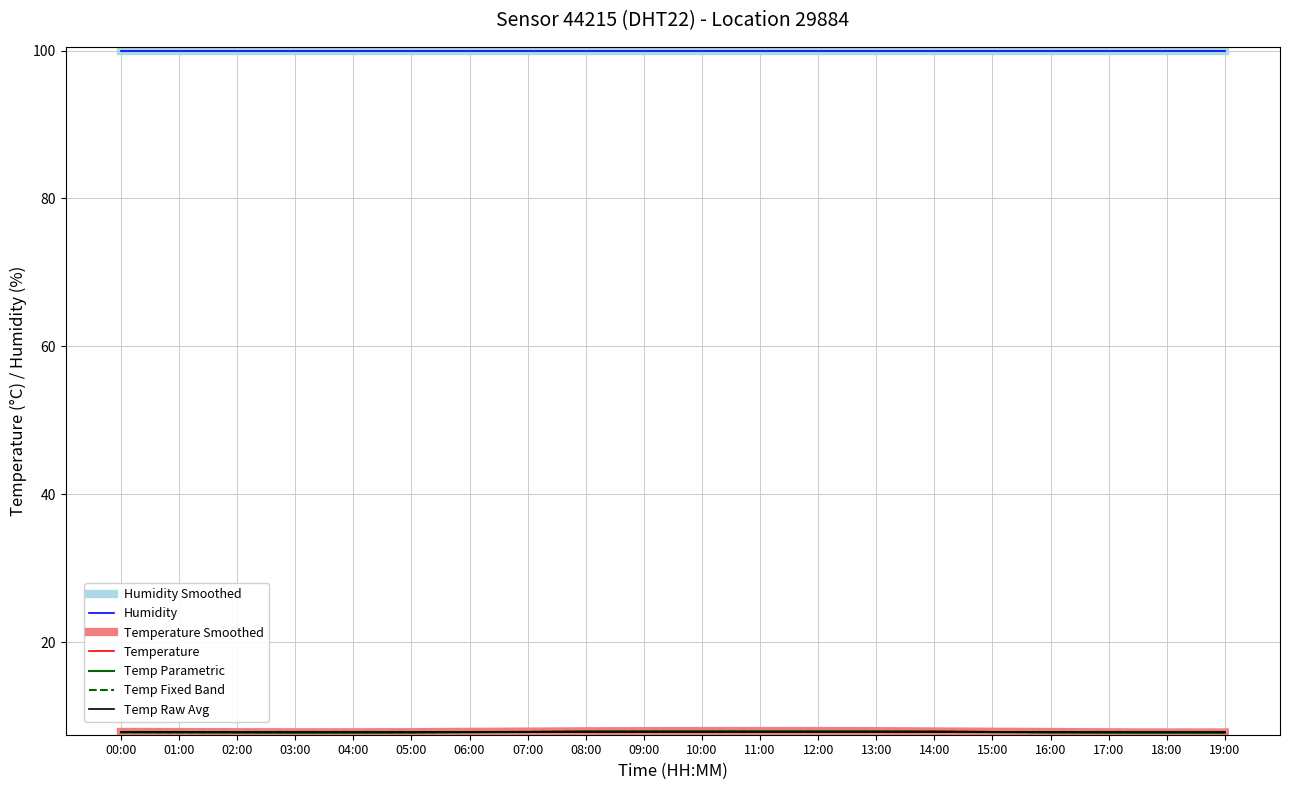

List the labels in order of value, smallest first.

02:00, 03:00, 04:00, 05:00, 16:00, 17:00, 18:00, 19:00, 00:00, 01:00, 06:00, 07:00, 15:00, 08:00, 09:00, 10:00, 11:00, 12:00, 13:00, 14:00